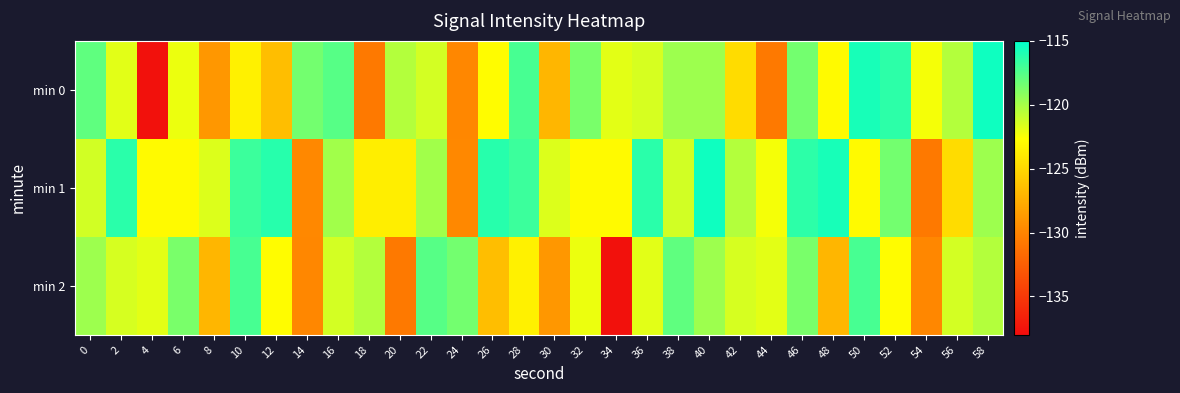

Reading left to right, what are all the values shown in this chart?

min 0: 0=-117.9	2=-121.8	4=-137.7	6=-122.1	8=-128.9	10=-123.5	12=-126.6	14=-118.5	16=-117.6	18=-130.7	20=-120.4	22=-121.3	24=-129.9	26=-122.9	28=-117.2	30=-127.0	32=-118.7	34=-121.8	36=-121.5	38=-119.8	40=-119.7	42=-124.8	44=-130.7	46=-118.5	48=-123.0	50=-115.7	52=-116.4	54=-122.4	56=-120.4	58=-115.5
min 1: 0=-121.3	2=-116.3	4=-123.0	6=-122.9	8=-121.6	10=-116.8	12=-116.2	14=-129.8	16=-119.9	18=-123.7	20=-123.7	22=-119.9	24=-129.8	26=-116.2	28=-116.8	30=-121.6	32=-122.9	34=-123.0	36=-116.3	38=-121.3	40=-115.5	42=-120.4	44=-122.4	46=-116.4	48=-115.7	50=-123.0	52=-118.5	54=-130.7	56=-124.8	58=-119.7
min 2: 0=-119.8	2=-121.5	4=-121.8	6=-118.7	8=-127.0	10=-117.2	12=-122.9	14=-129.9	16=-121.3	18=-120.4	20=-130.7	22=-117.6	24=-118.5	26=-126.6	28=-123.5	30=-128.9	32=-122.1	34=-137.7	36=-121.8	38=-117.9	40=-119.8	42=-121.5	44=-121.8	46=-118.7	48=-127.0	50=-117.2	52=-122.9	54=-129.9	56=-121.3	58=-120.4